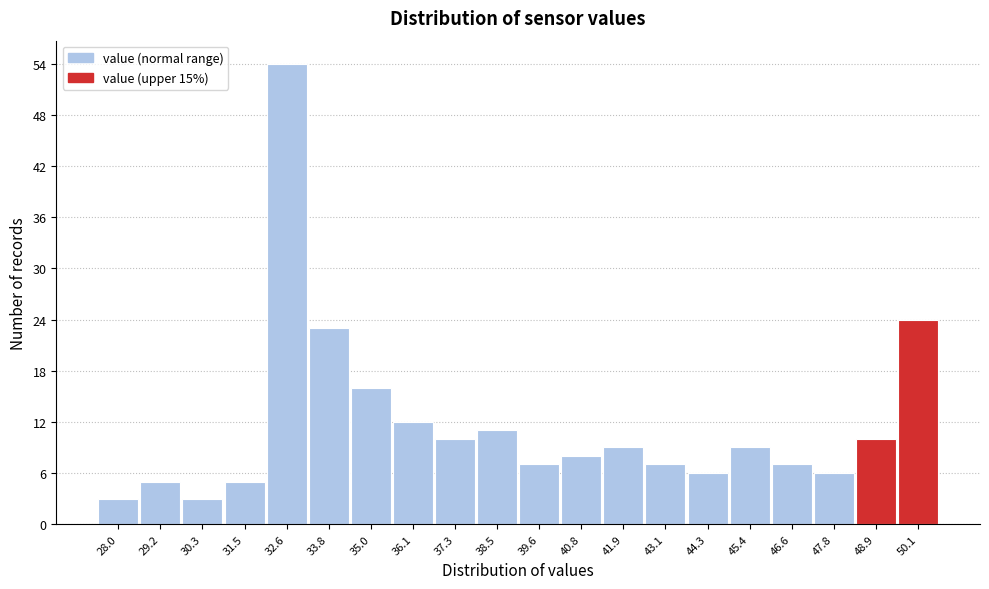

Reading right to left, list all the values displayed in this chart.

50.1=24	48.9=10	47.8=6	46.6=7	45.4=9	44.3=6	43.1=7	41.9=9	40.8=8	39.6=7	38.5=11	37.3=10	36.1=12	35.0=16	33.8=23	32.6=54	31.5=5	30.3=3	29.2=5	28.0=3